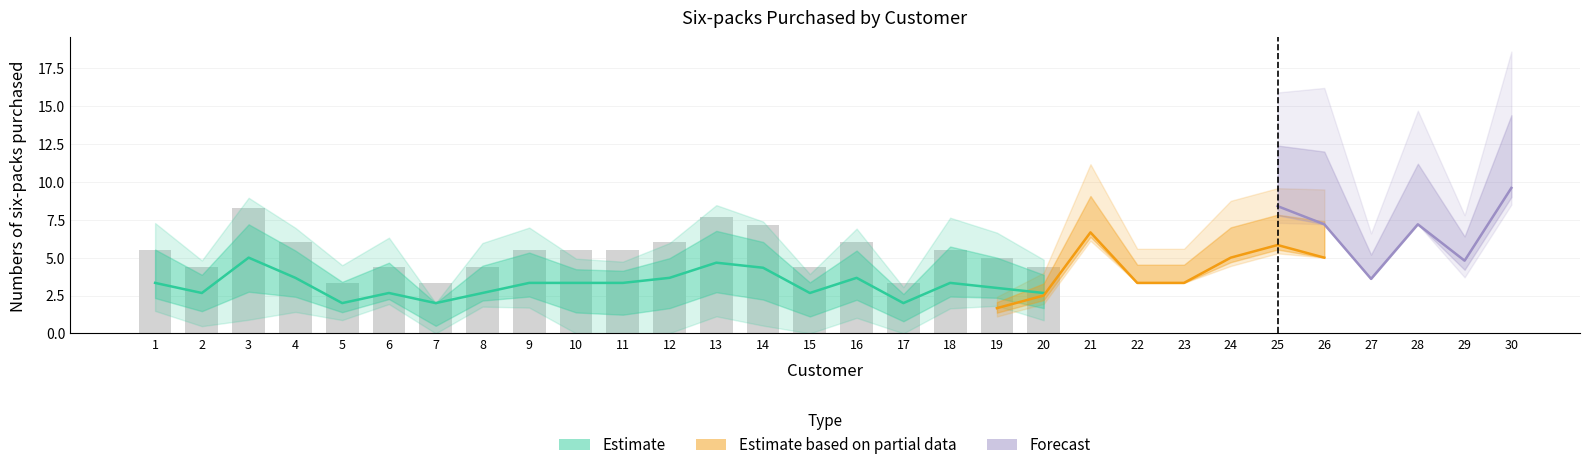

The value of Beer A (Group2) at 25 is 8. True or false?

False